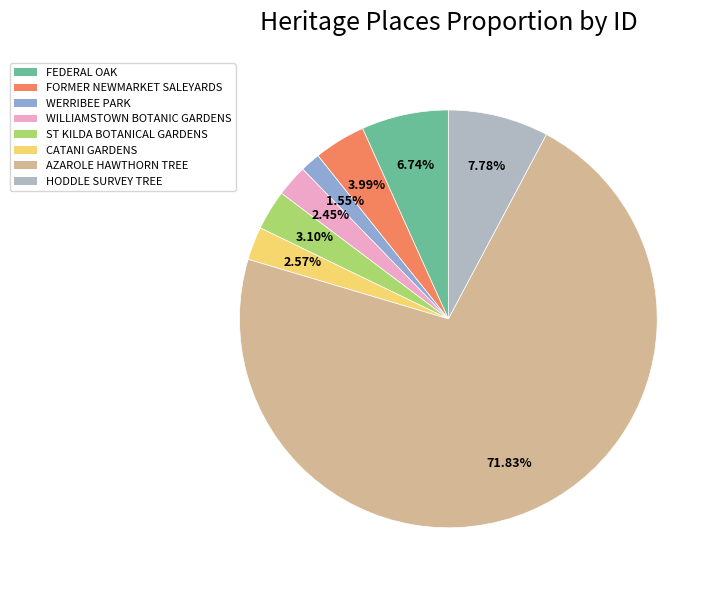

Is there a majority slice in this chart?

Yes